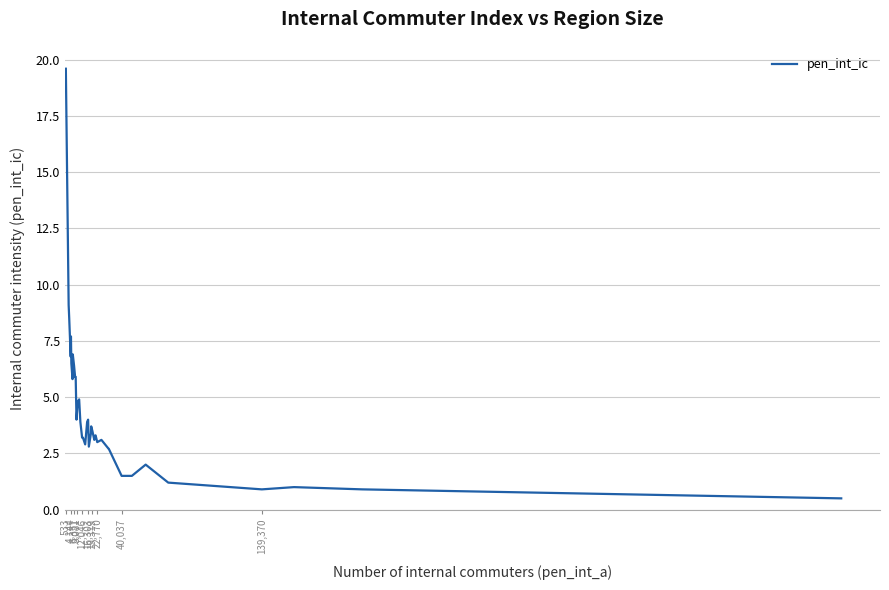

Reading left to right, transcribe all the data shown in this chart.

19.6	9.1	8.5	6.8	7.7	6.5	5.8	6.9	6.4	5.9	5.9	5.9	4.0	4.8	4.9	3.9	3.2	3.2	2.9	3.9	4.0	2.8	3.4	3.7	3.5	3.1	3.3	3.3	3.0	3.1	2.7	2.7	1.5	1.5	2.0	1.2	0.9	1.0	0.9	0.5